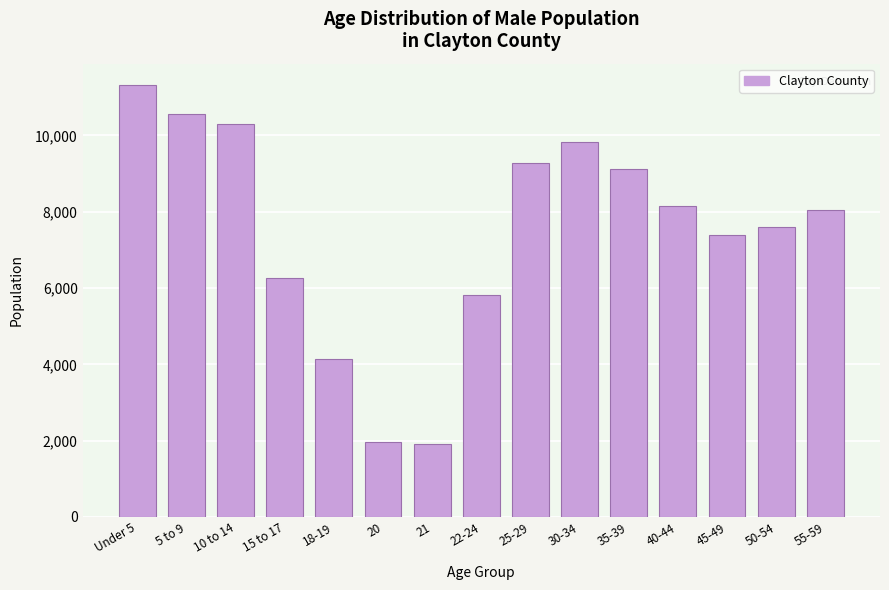

Reading left to right, extract all data points from this chart.

Under 5=11316	5 to 9=10569	10 to 14=10308	15 to 17=6263	18-19=4130	20=1972	21=1902	22-24=5828	25-29=9280	30-34=9823	35-39=9109	40-44=8156	45-49=7394	50-54=7612	55-59=8034